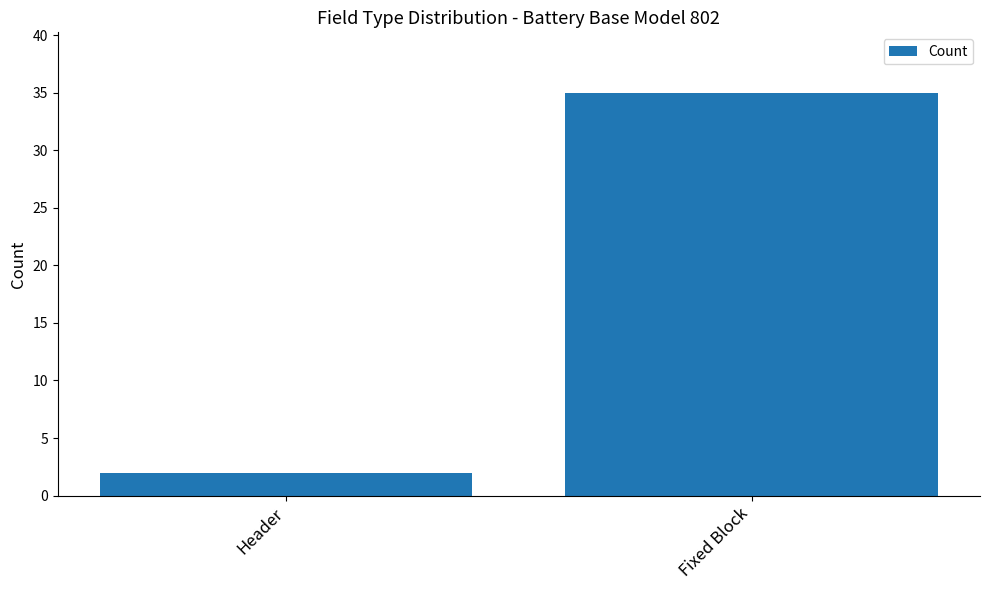

Rank the categories by value from highest to lowest.

Fixed Block, Header